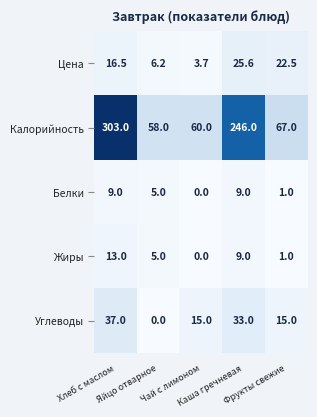

What is the average value of the Калорийность series?

146.8